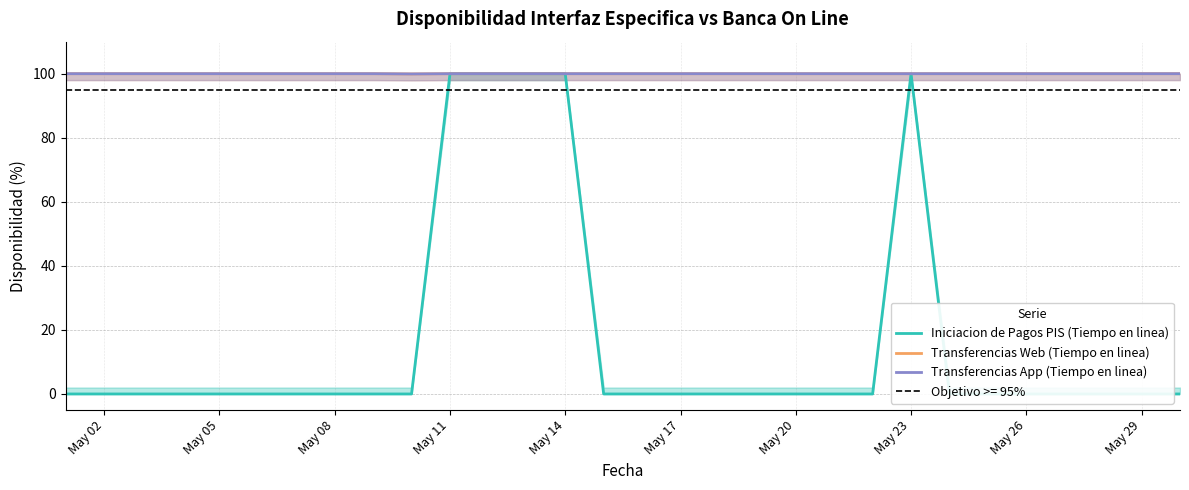

Reading right to left, transcribe all the data shown in this chart.

Iniciacion de Pagos PIS (Tiempo en linea): 0.0	0.0	0.0	0.0	0.0	0.0	0.0	100.0	0.0	0.0	0.0	0.0	0.0	0.0	0.0	0.0	100.0	100.0	100.0	100.0	0.0	0.0	0.0	0.0	0.0	0.0	0.0	0.0	0.0	0.0
Transferencias Web (Tiempo en linea): 100.0	100.0	100.0	100.0	100.0	100.0	100.0	100.0	100.0	100.0	100.0	100.0	100.0	100.0	100.0	100.0	100.0	100.0	100.0	100.0	99.9	100.0	100.0	100.0	100.0	100.0	100.0	100.0	100.0	100.0
Transferencias App (Tiempo en linea): 100.0	100.0	100.0	100.0	100.0	100.0	100.0	100.0	100.0	100.0	100.0	100.0	100.0	100.0	100.0	100.0	100.0	100.0	100.0	100.0	99.9	100.0	100.0	100.0	100.0	100.0	100.0	100.0	100.0	100.0